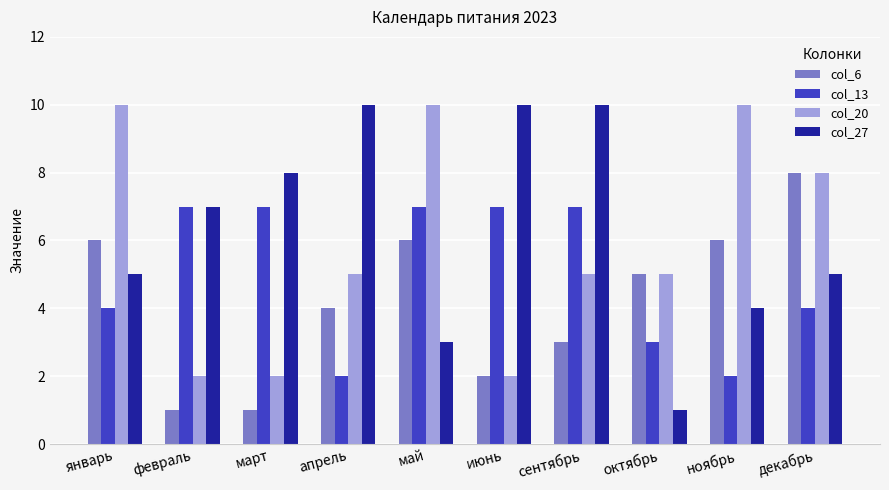

At how many categories does at least one series exceed 3?

10